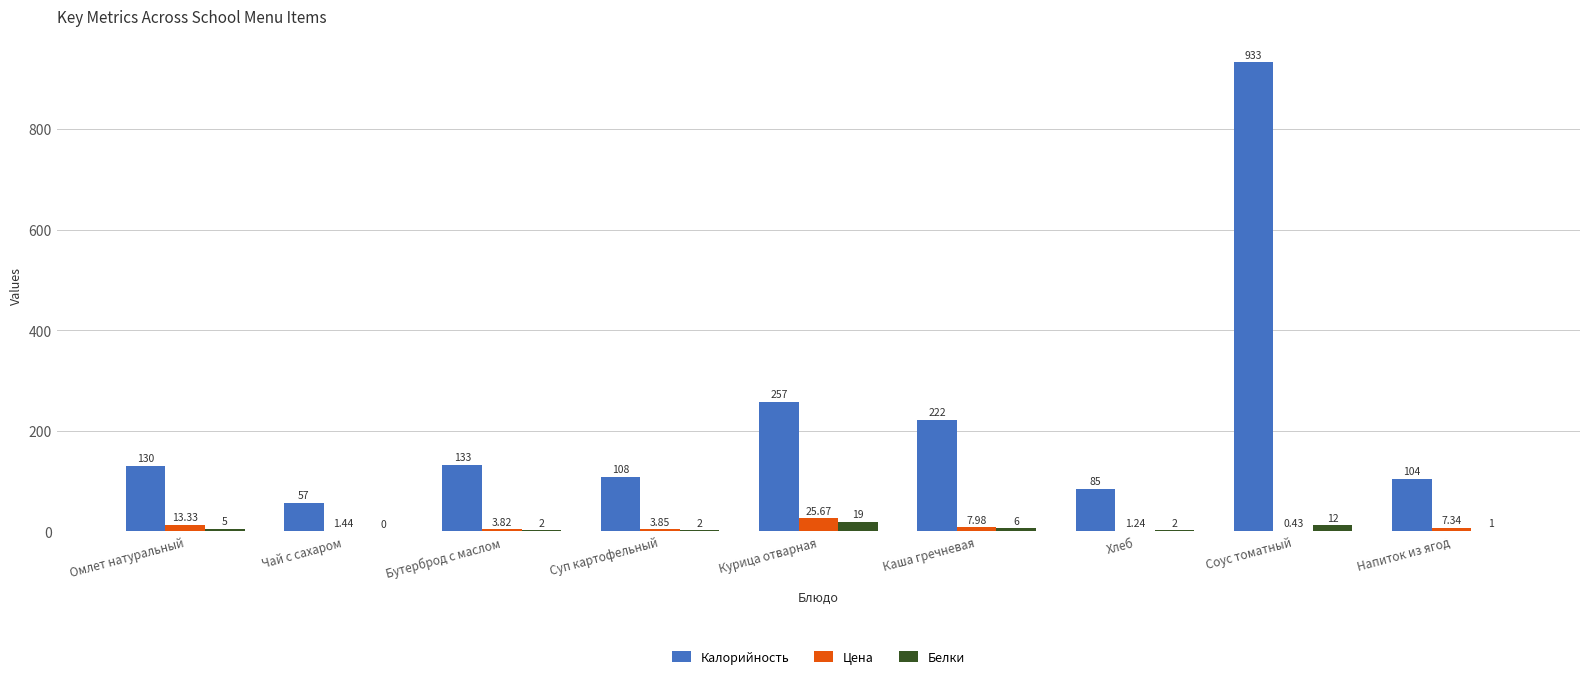

What is the sum of the Калорийность values at Омлет натуральный and Суп картофельный?

238.0